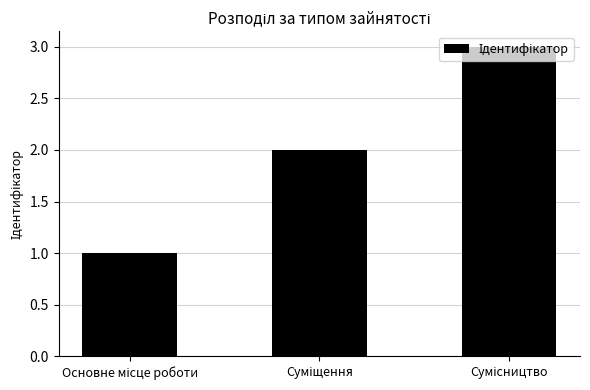

What is the maximum value shown in the chart?

3